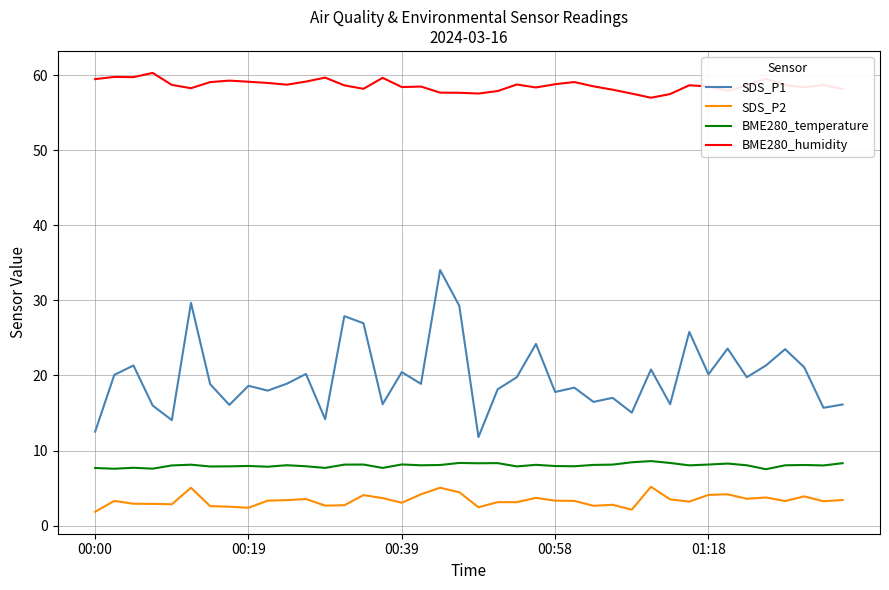

True or false: BME280_humidity and BME280_temperature intersect in this chart.

False